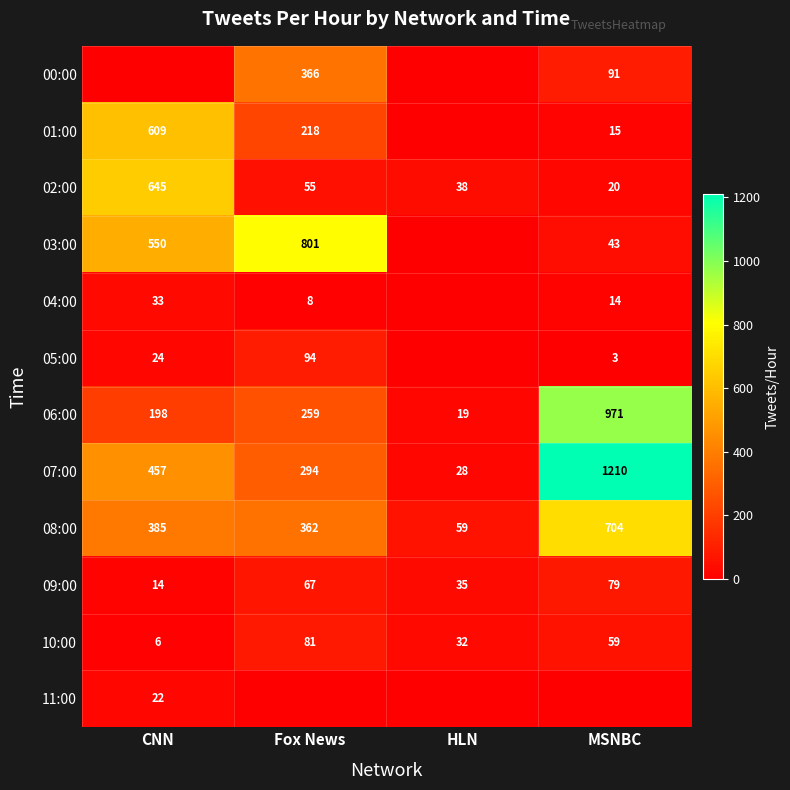

What is the difference between the second highest and second lowest values in the 10:00 series?

27